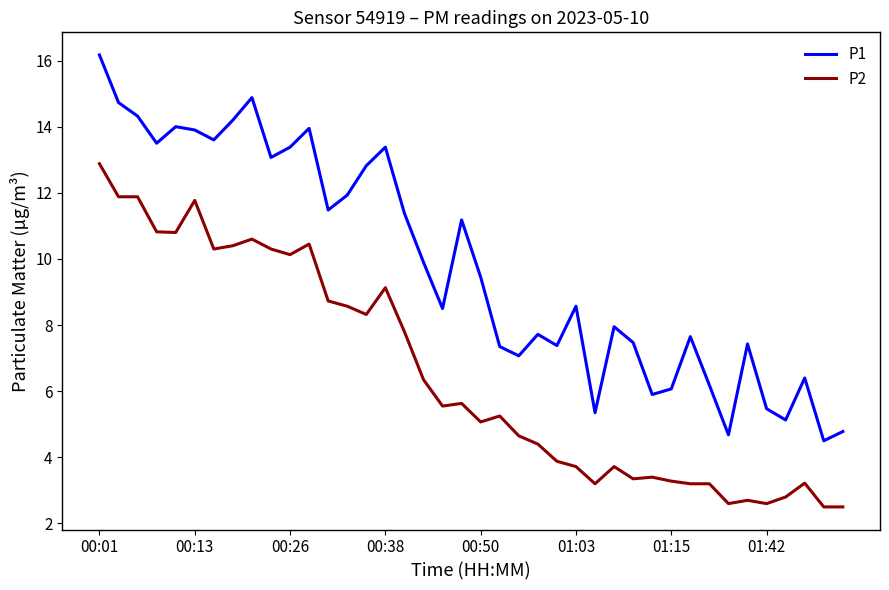

Which series has the largest range (max minus min)?

P1